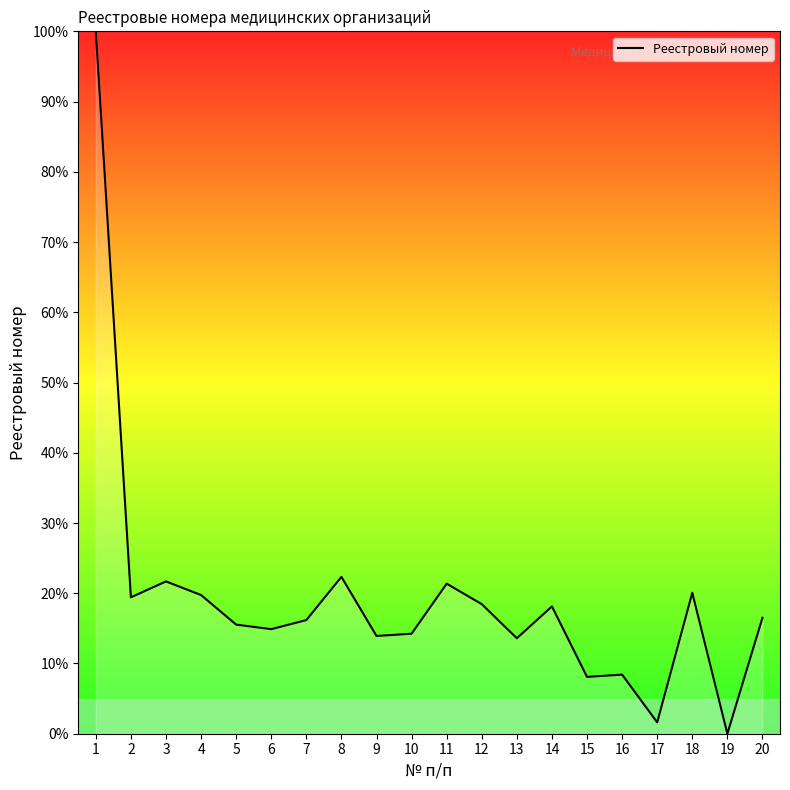

What is the change in value from 3 to 12?

-3.2